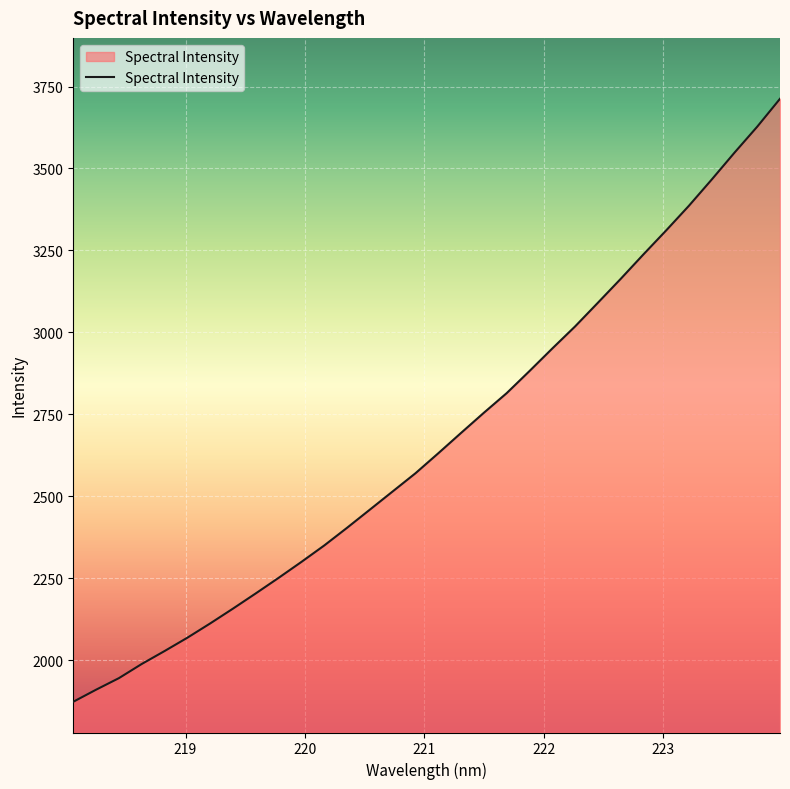

What is the greatest value displayed?

3712.6